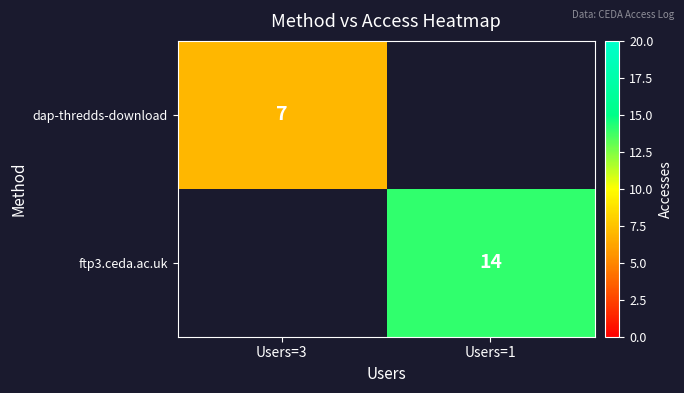

The value of ftp3.ceda.ac.uk at Users=1 is 14. True or false?

True